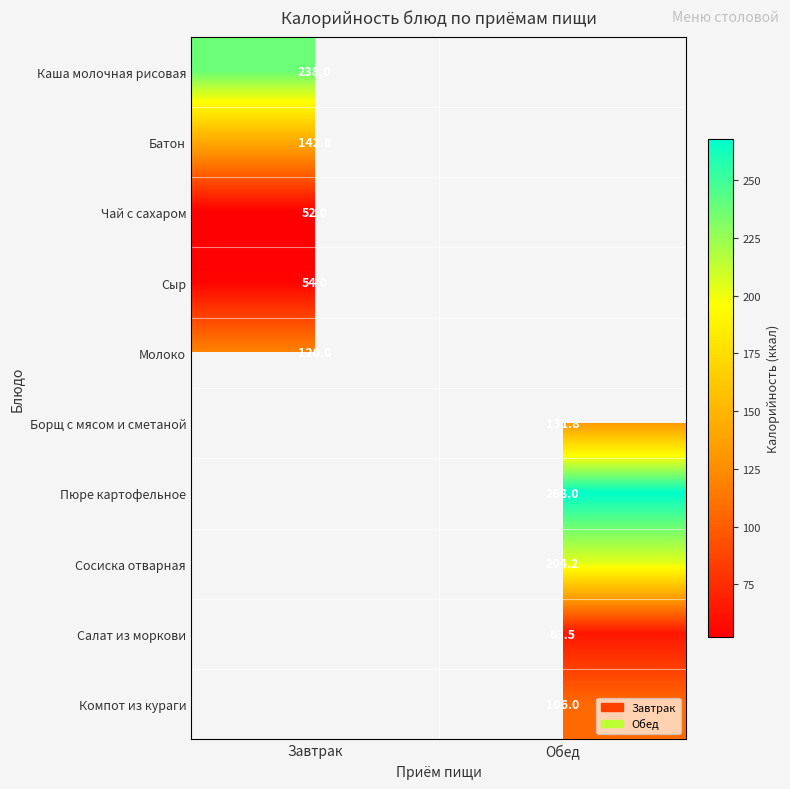

The Сосиска отварная series shows 204.2 at Обед. True or false?

True